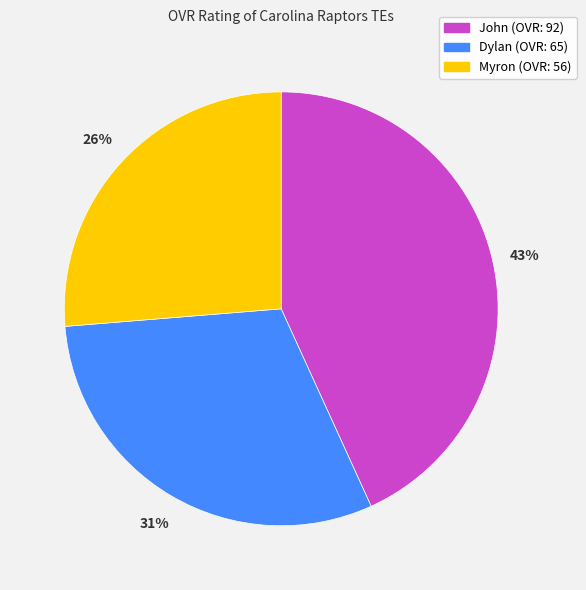

Count the number of slices in the pie.

3